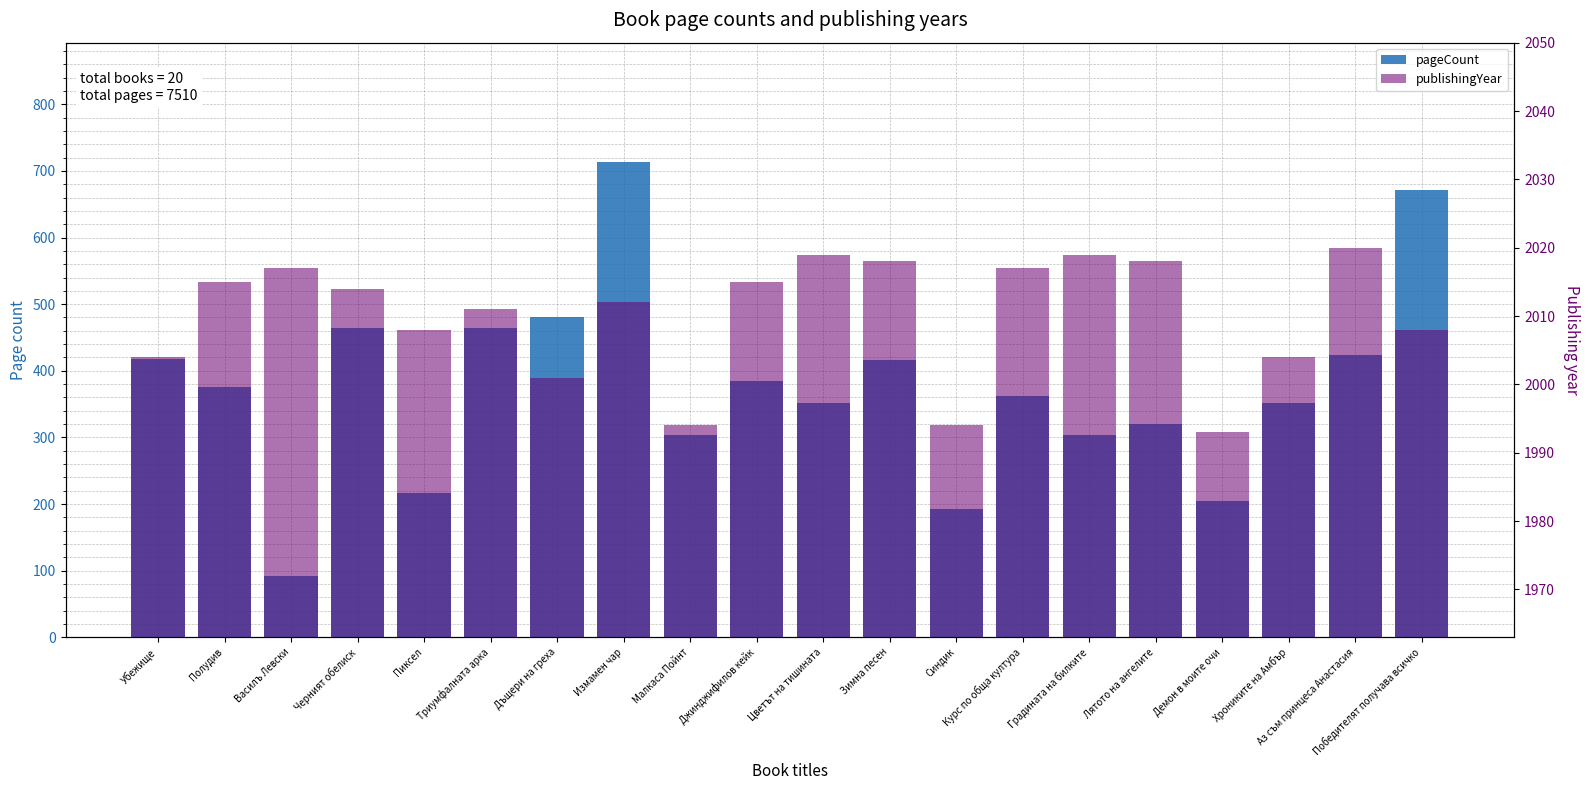

What position from the right is Курс по обща култура?

7